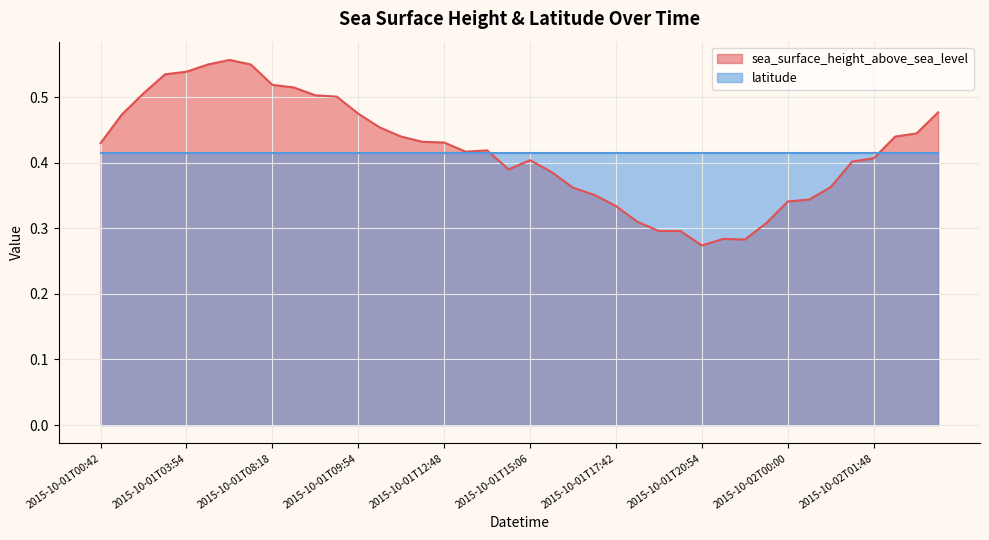

Does the chart have visible grid lines?

Yes